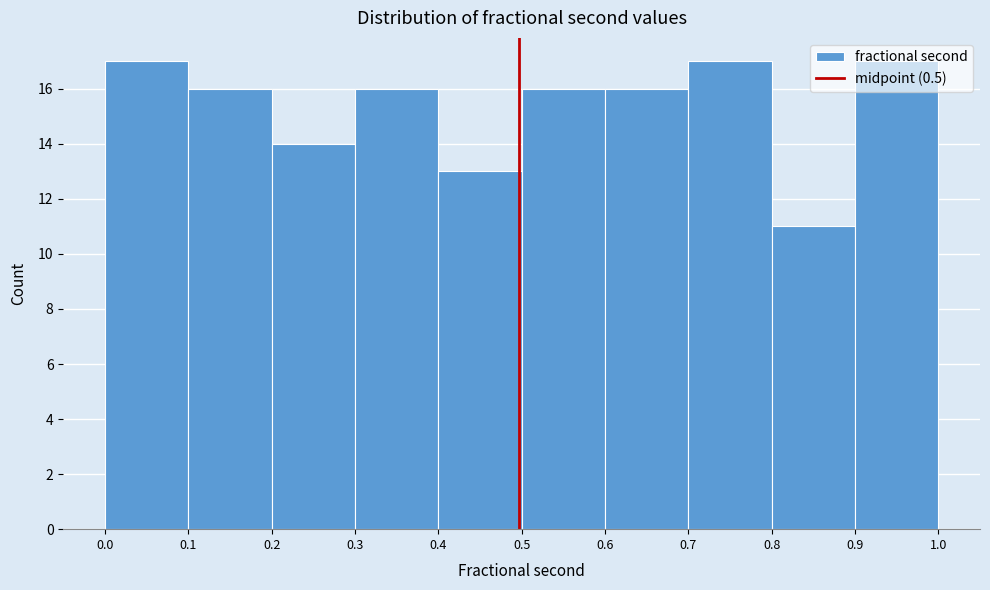

Reading left to right, transcribe this chart: for each bar, give the range it covers on the x-axis and its height. The values are not printed on the chart, so give them approximately, as read against the axis.

0.0 to 0.1: 17
0.1 to 0.2: 16
0.2 to 0.3: 14
0.3 to 0.4: 16
0.4 to 0.5: 13
0.5 to 0.6: 16
0.6 to 0.7: 16
0.7 to 0.8: 17
0.8 to 0.9: 11
0.9 to 1.0: 17